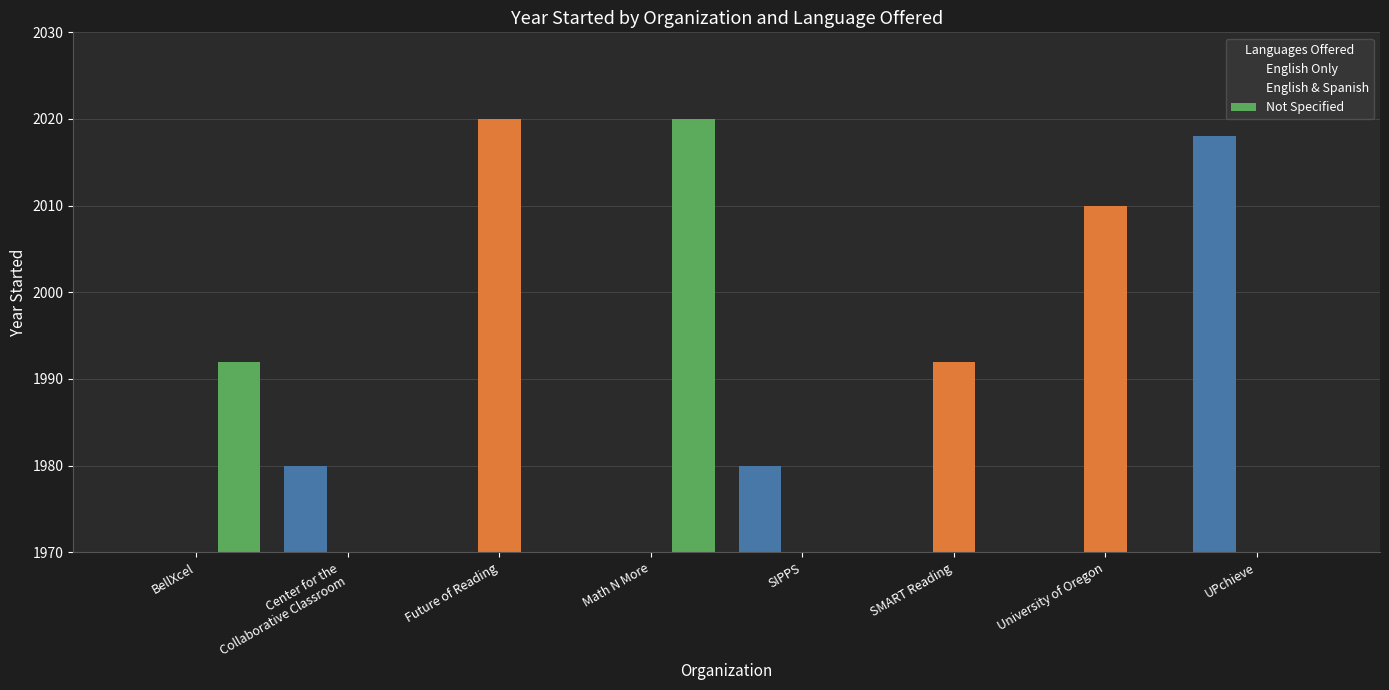

Which series has the largest total across all categories?

English & Spanish